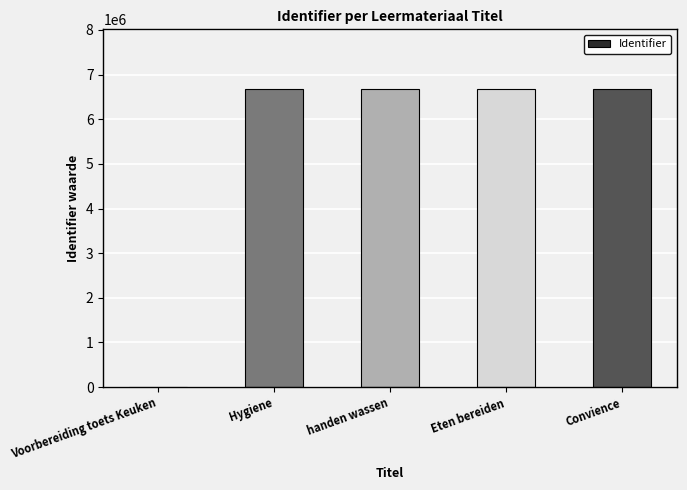

Between Voorbereiding toets Keuken and handen wassen, which is larger?

handen wassen